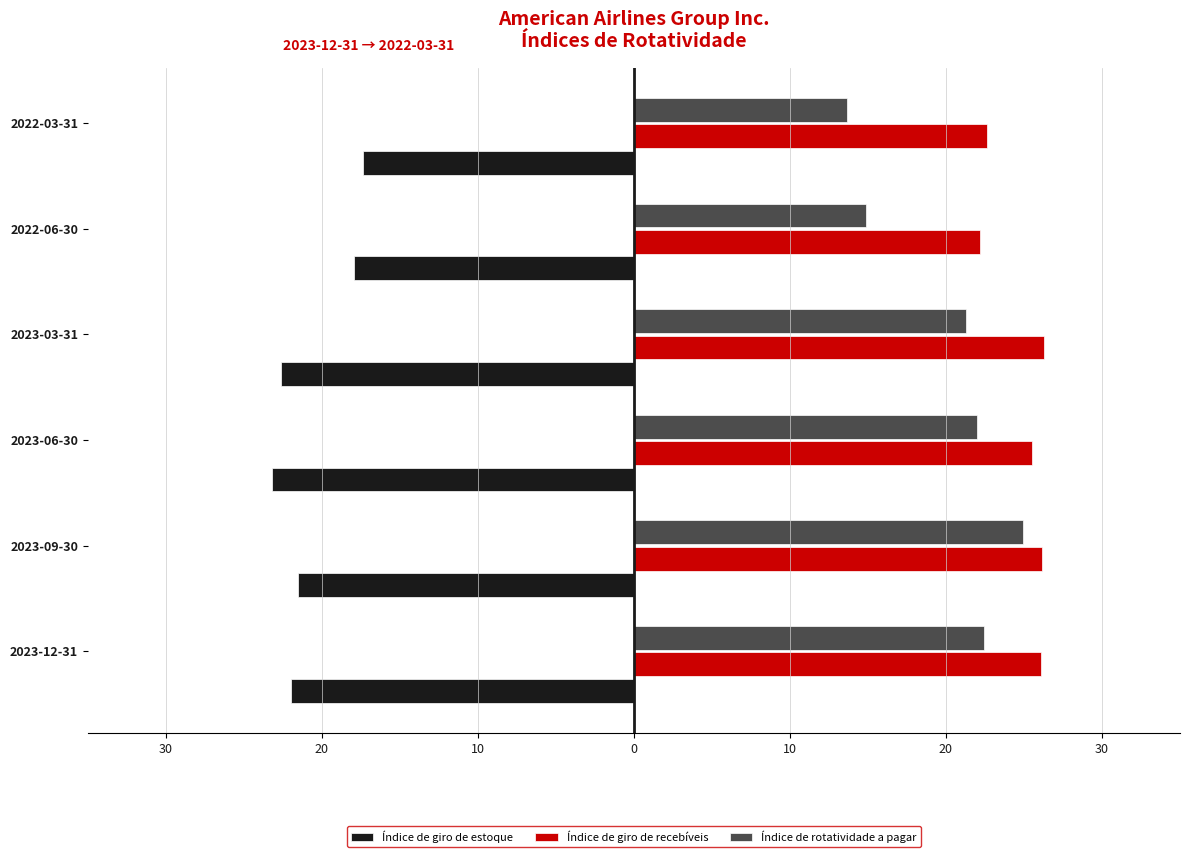

At how many categories does at least one series exceed 22?

6